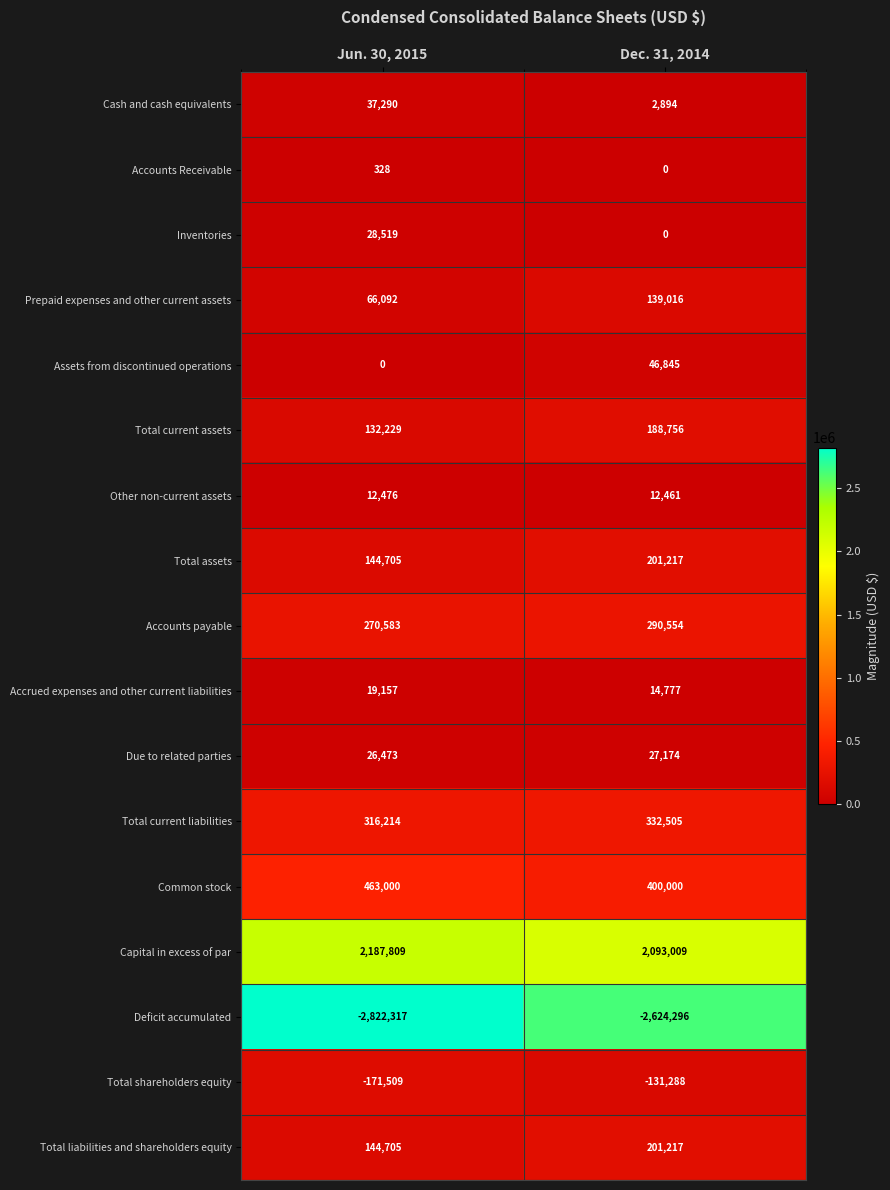

Between Jun. 30, 2015 and Dec. 31, 2014, which series saw the biggest shift?

Deficit accumulated